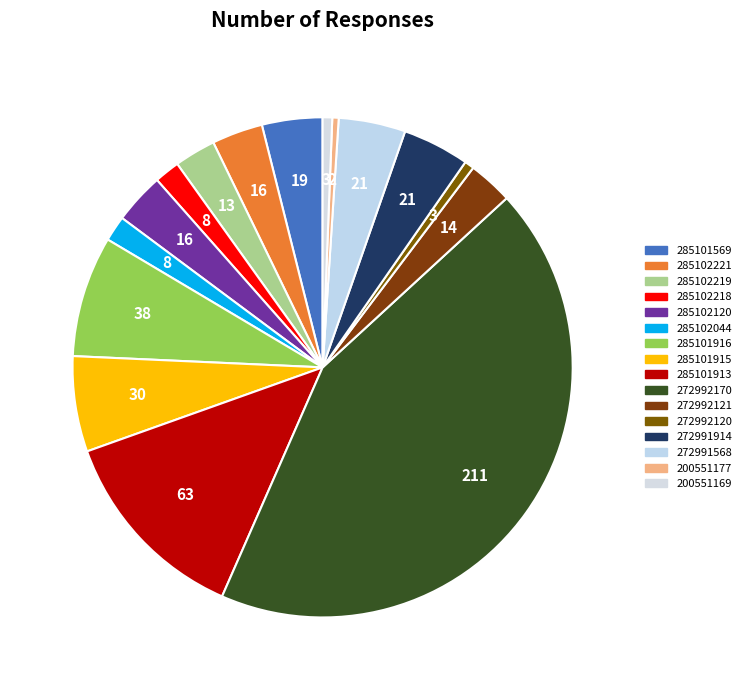

Rank the categories by value from lowest to highest.

200551177, 272992120, 200551169, 285102218, 285102044, 285102219, 272992121, 285102221, 285102120, 285101569, 272991914, 272991568, 285101915, 285101916, 285101913, 272992170